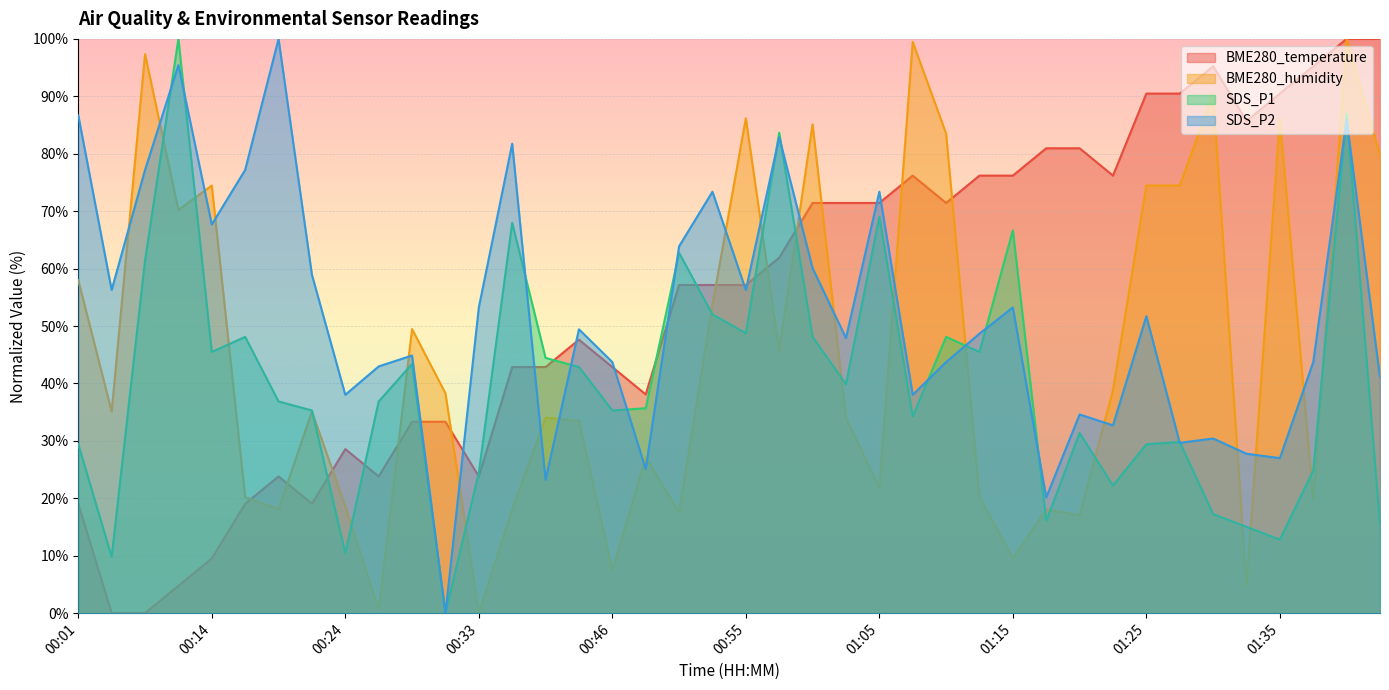

Rank the series by their maximum value, from lowest to highest.

BME280_temperature, BME280_humidity, SDS_P1, SDS_P2